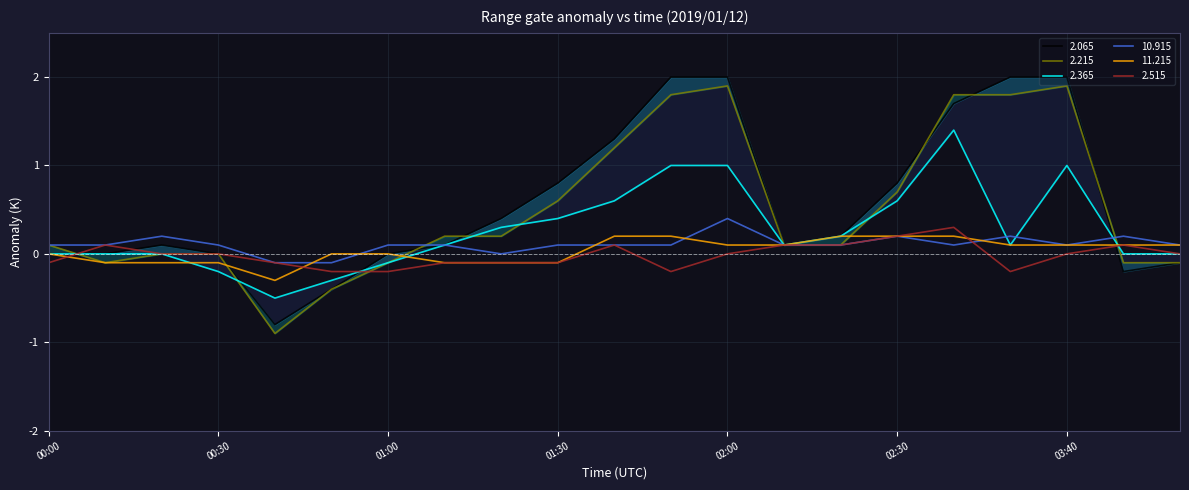

What is the value of the 2.065 point at the 6th from the left?

-0.4